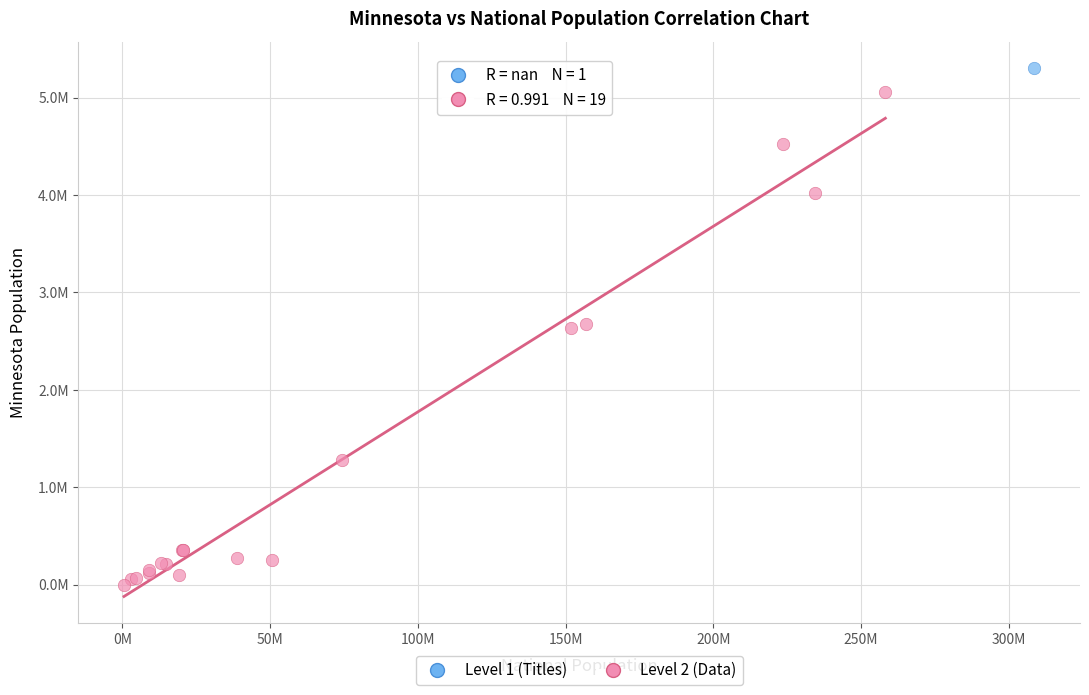

What are all the series names shown in the legend?

Level 1 (Titles), Level 2 (Data)